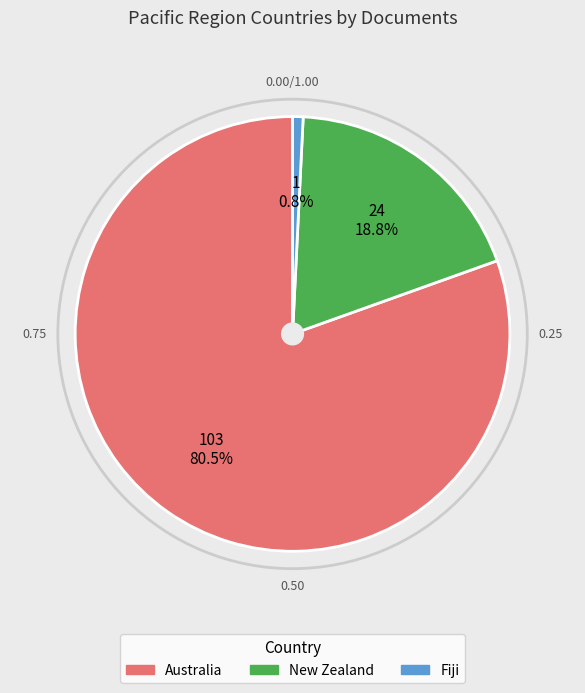

Which slice is the smallest?

Fiji